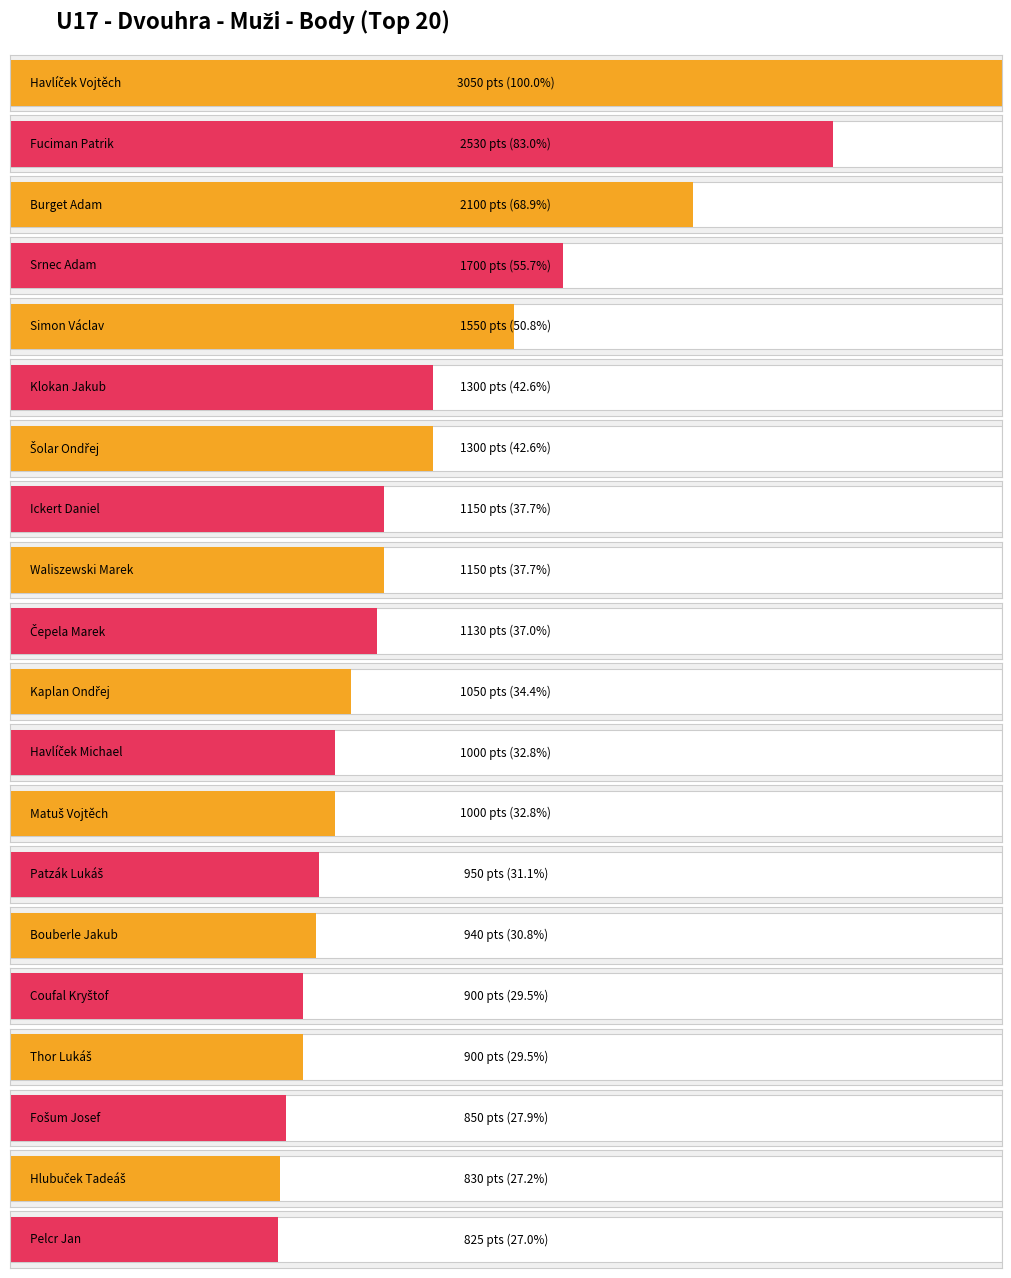

Rank the categories by value from highest to lowest.

Havlíček Vojtěch, Fuciman Patrik, Burget Adam, Srnec Adam, Simon Václav, Klokan Jakub, Šolar Ondřej, Ickert Daniel, Waliszewski Marek, Čepela Marek, Kaplan Ondřej, Havlíček Michael, Matuš Vojtěch, Patzák Lukáš, Bouberle Jakub, Coufal Kryštof, Thor Lukáš, Fošum Josef, Hlubuček Tadeáš, Pelcr Jan